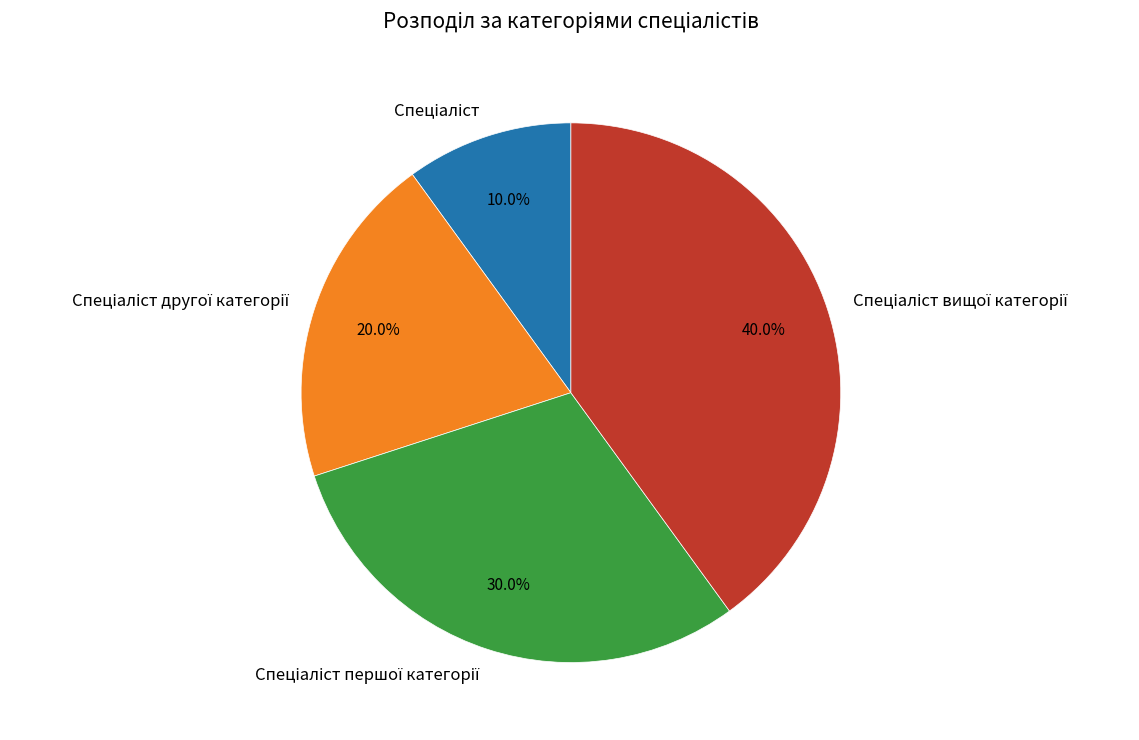

What is the smallest slice in the pie chart?

Спеціаліст